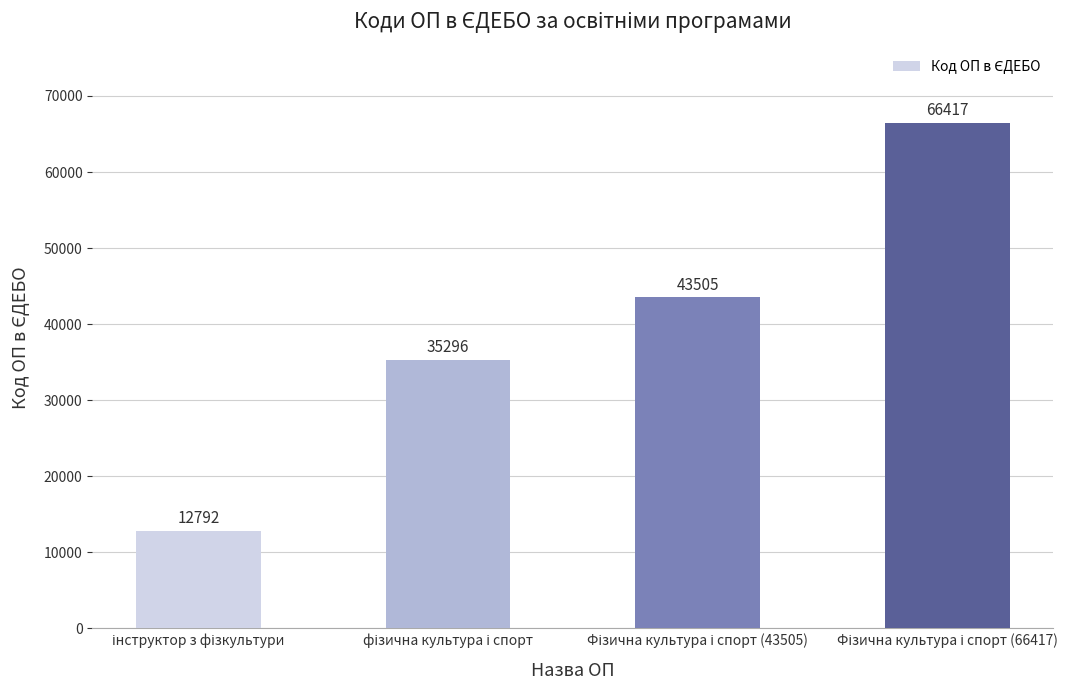

What is the sum of all values?

158010